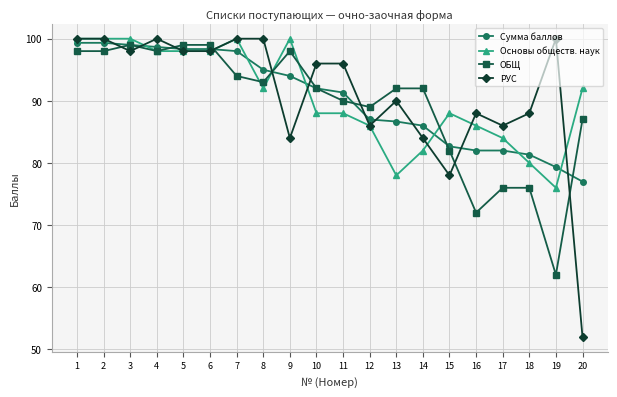

What is the value of the РУС point at the 4th from the left?

100.0